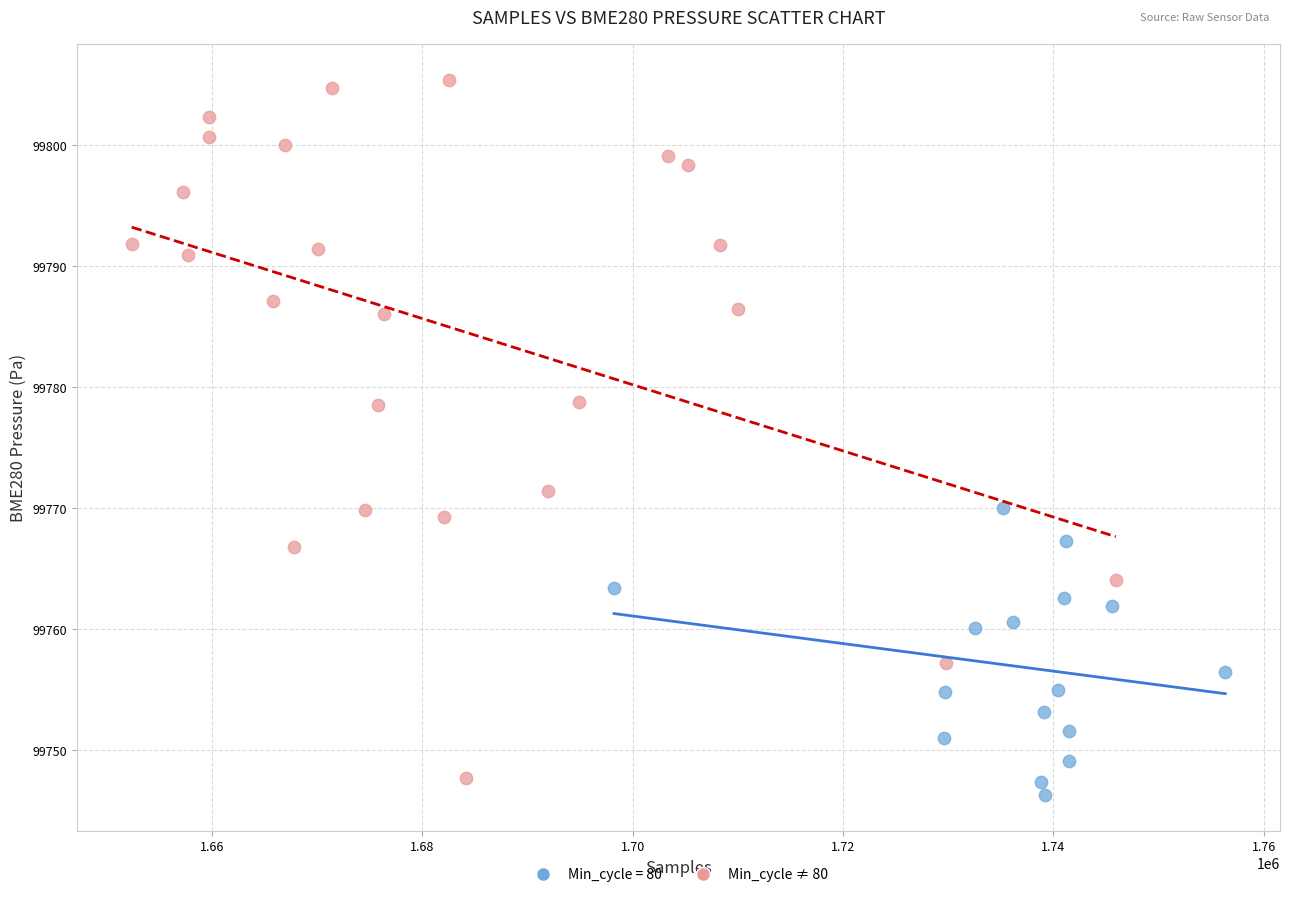

Which series contains the highest Y value?

Min_cycle ≠ 80